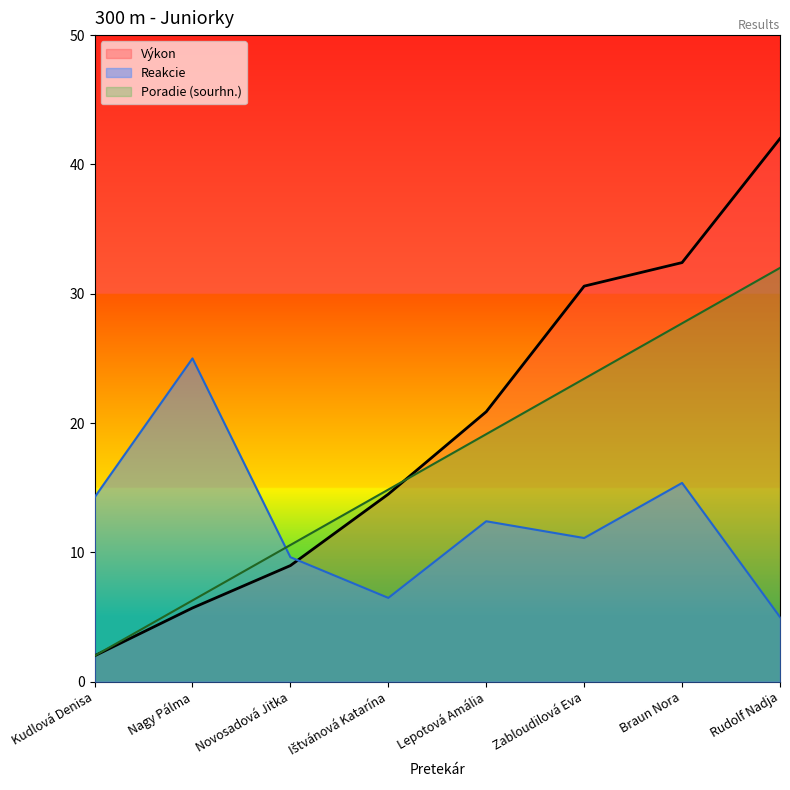

The Výkon series shows 4.7 at Ištvánová Katarína. True or false?

False